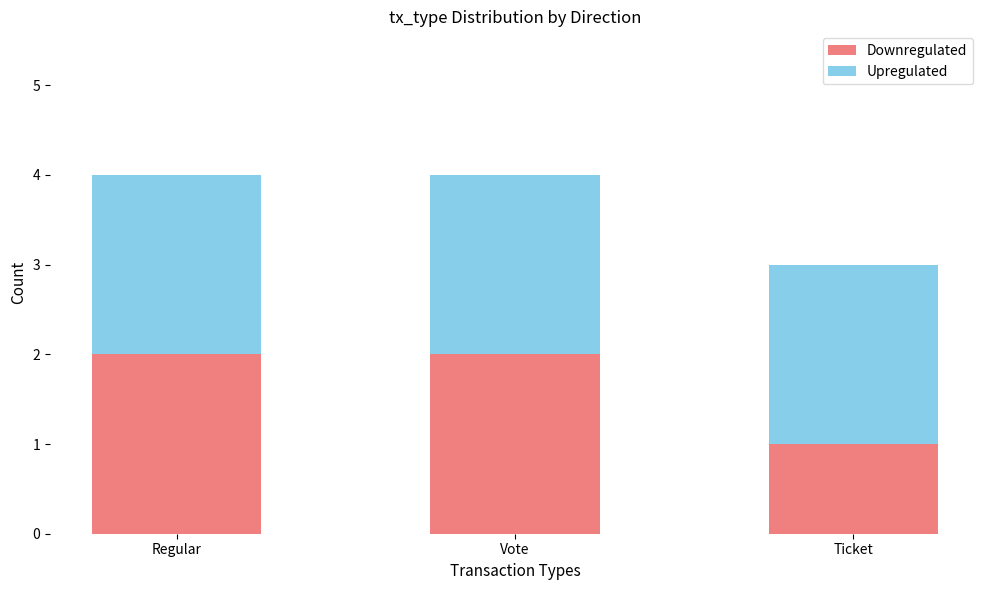

How many Downregulated values are between 1 and 2?

3